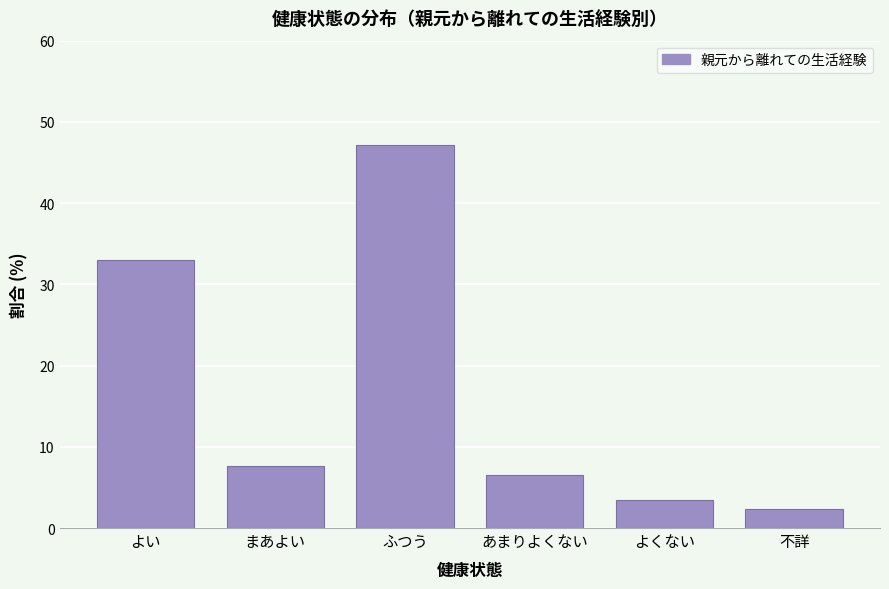

Reading left to right, transcribe all the data shown in this chart.

33.0	7.6	47.1	6.5	3.4	2.4